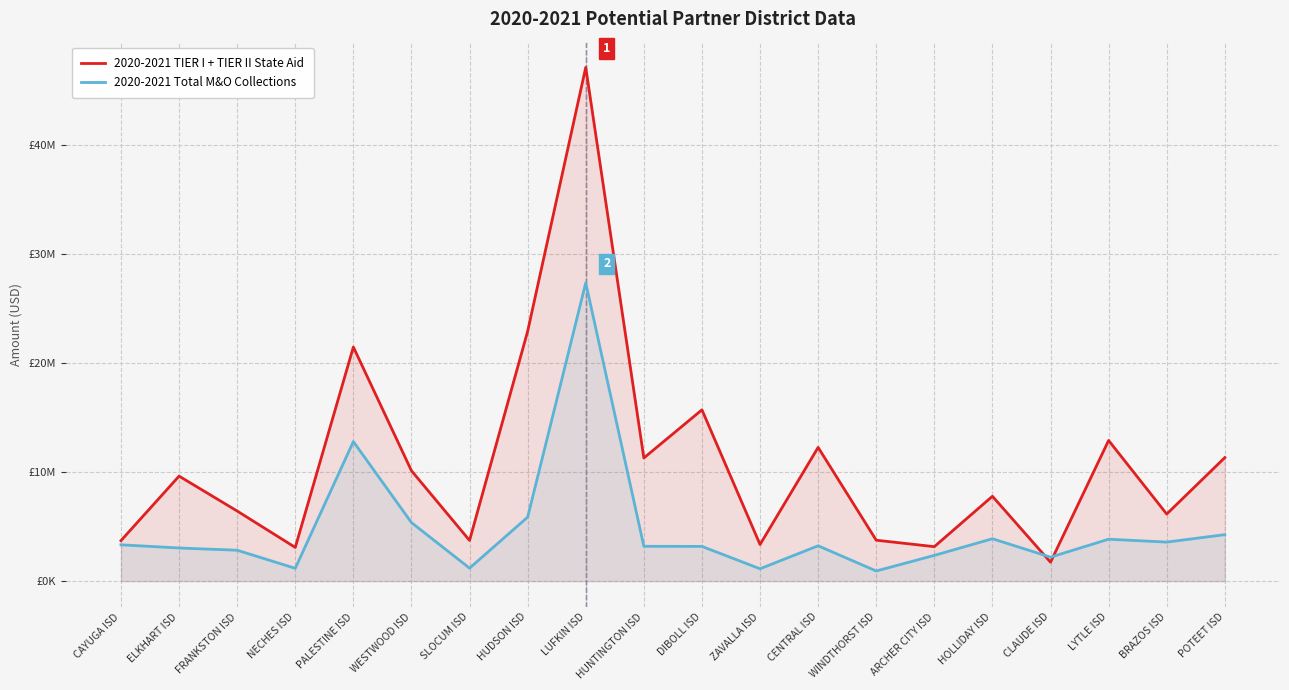

What is the lowest value of the 2020-2021 Total M&O Collections series?

929670